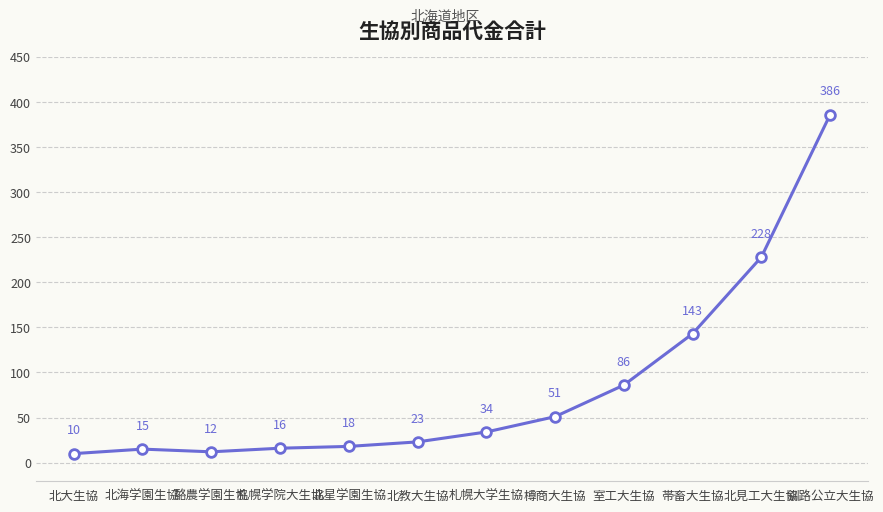

What is the difference between the maximum and minimum values?

376